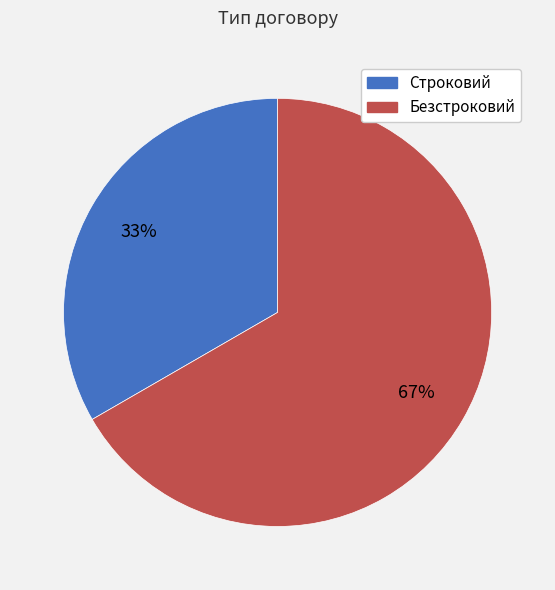

What is the smallest slice in the pie chart?

Строковий